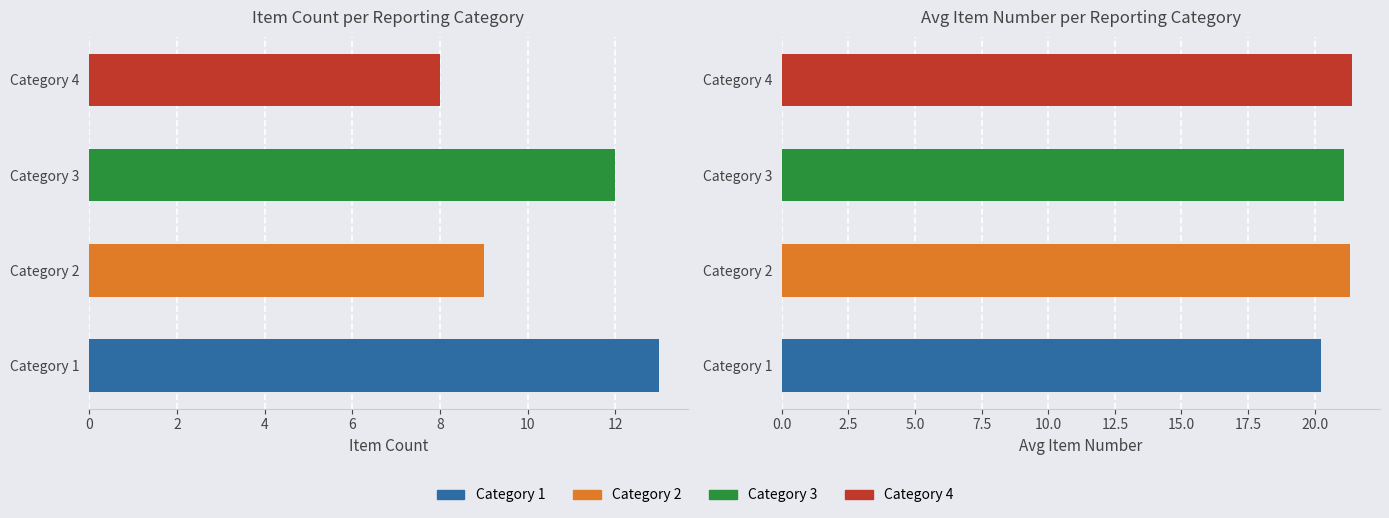

What is the difference between the values at Category 1 and Category 2?

4